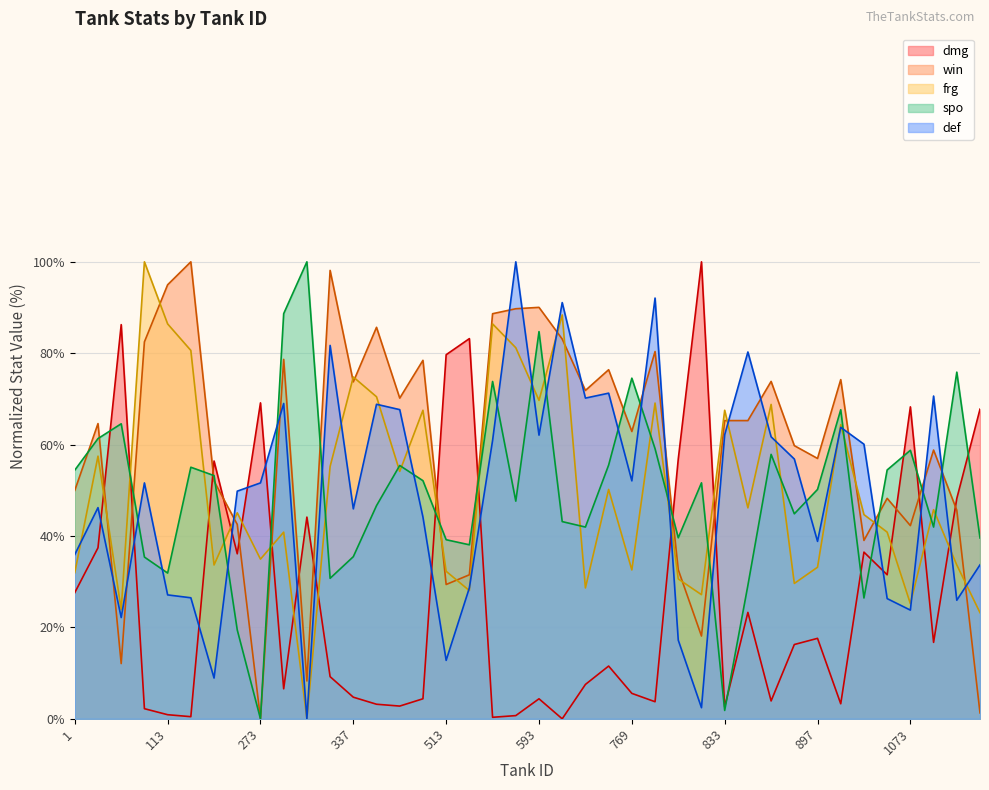

Where does the def series first go above 51?

81